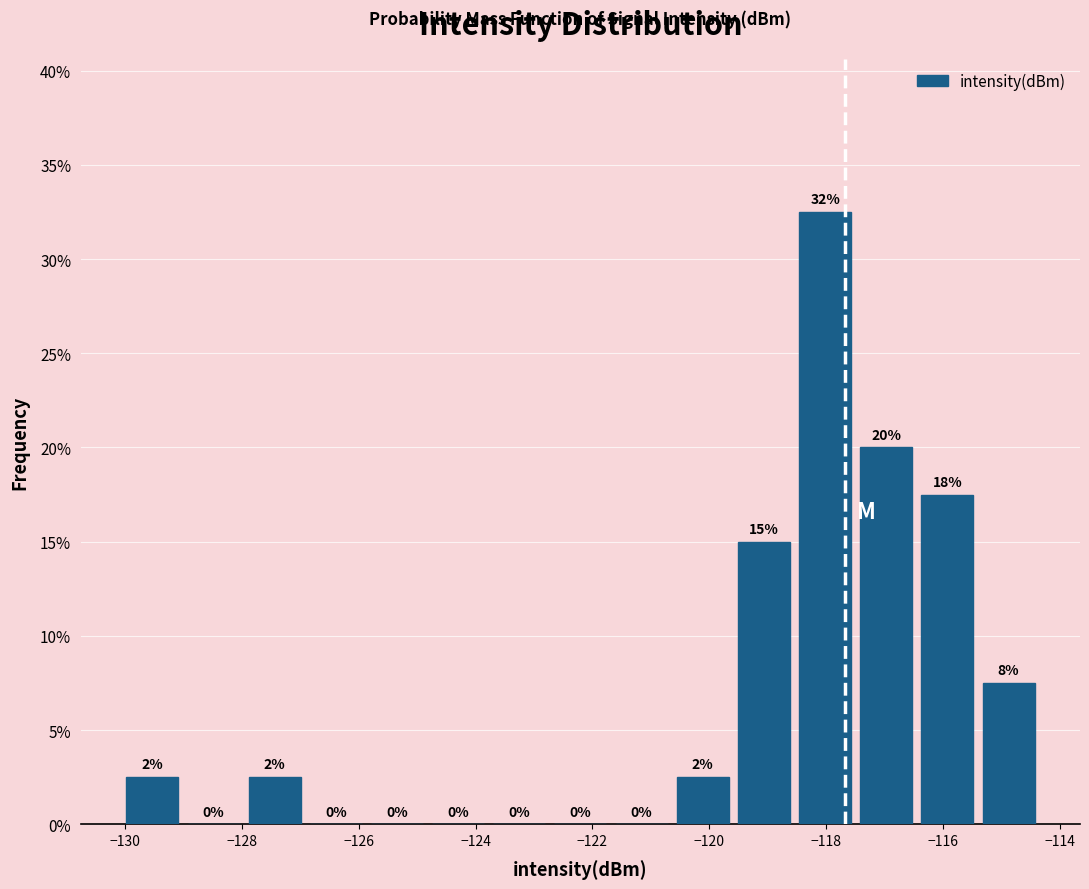

Over which range of the x-axis is the bar tallest?

-118.6 to -117.4